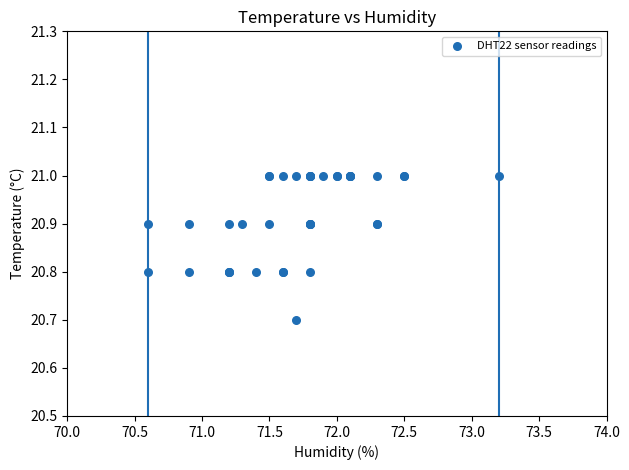

What Y value in the scatter plot is closest to 20?

20.7